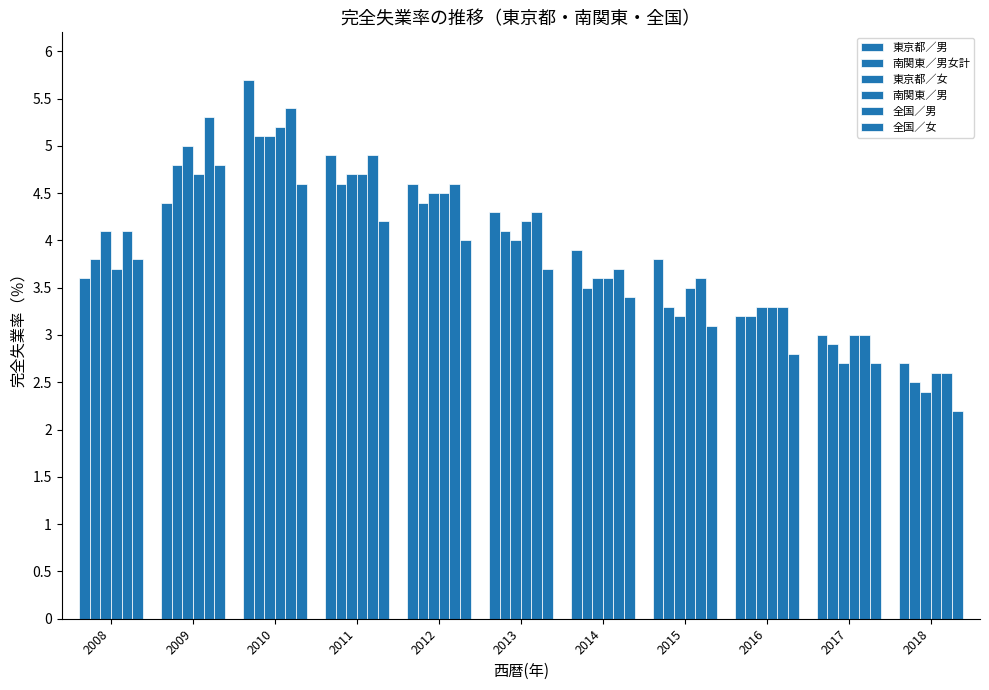

True or false: 東京都／男 has a value of 3.6 at 2008.

True